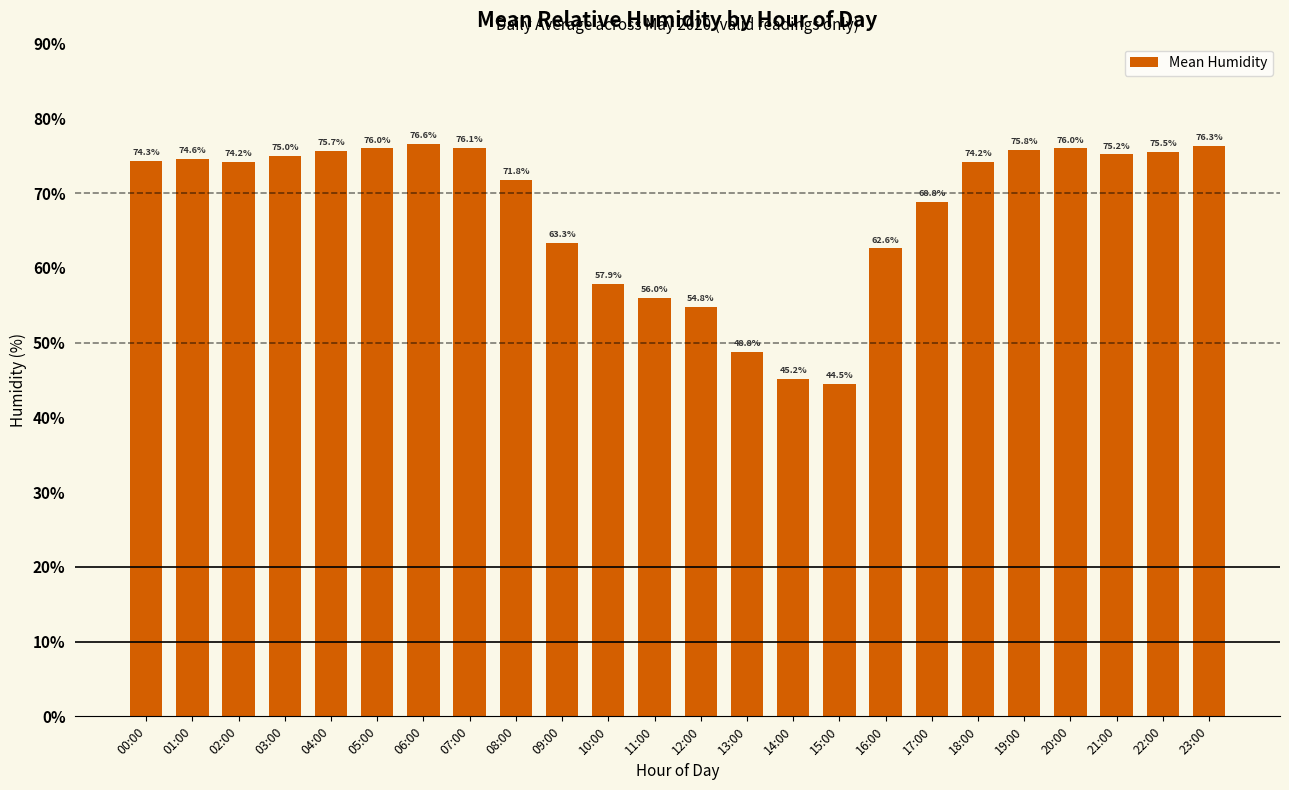

Reading right to left, transcribe all the data shown in this chart.

23:00=76.3	22:00=75.5	21:00=75.2	20:00=76.0	19:00=75.8	18:00=74.2	17:00=68.8	16:00=62.6	15:00=44.5	14:00=45.2	13:00=48.8	12:00=54.8	11:00=56.0	10:00=57.9	09:00=63.3	08:00=71.8	07:00=76.1	06:00=76.6	05:00=76.0	04:00=75.7	03:00=75.0	02:00=74.2	01:00=74.6	00:00=74.3